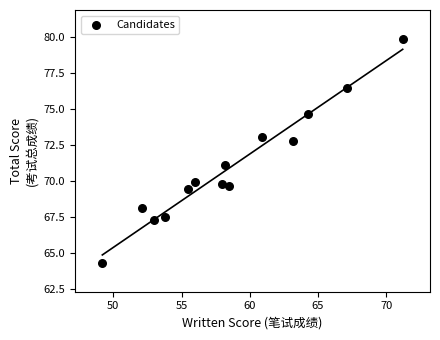

What is the range of Y values (max minus min)?

15.6